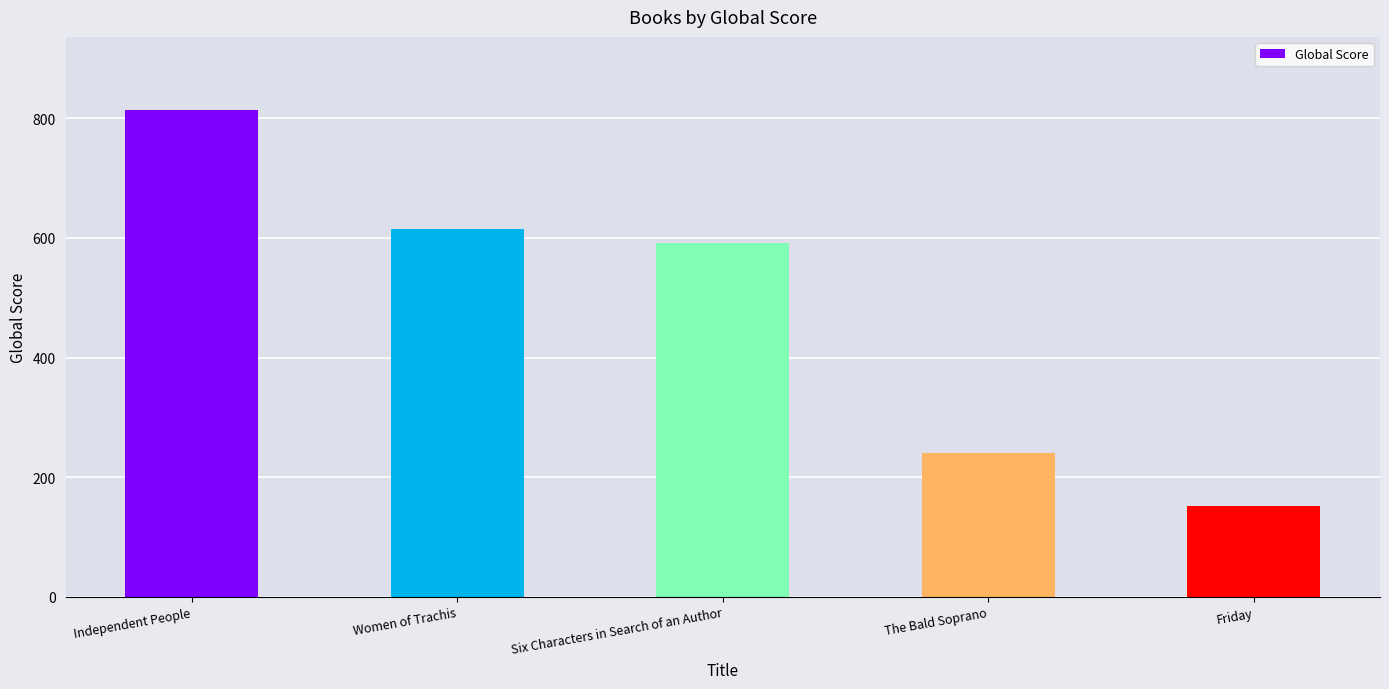

How many bars are there in total?

5